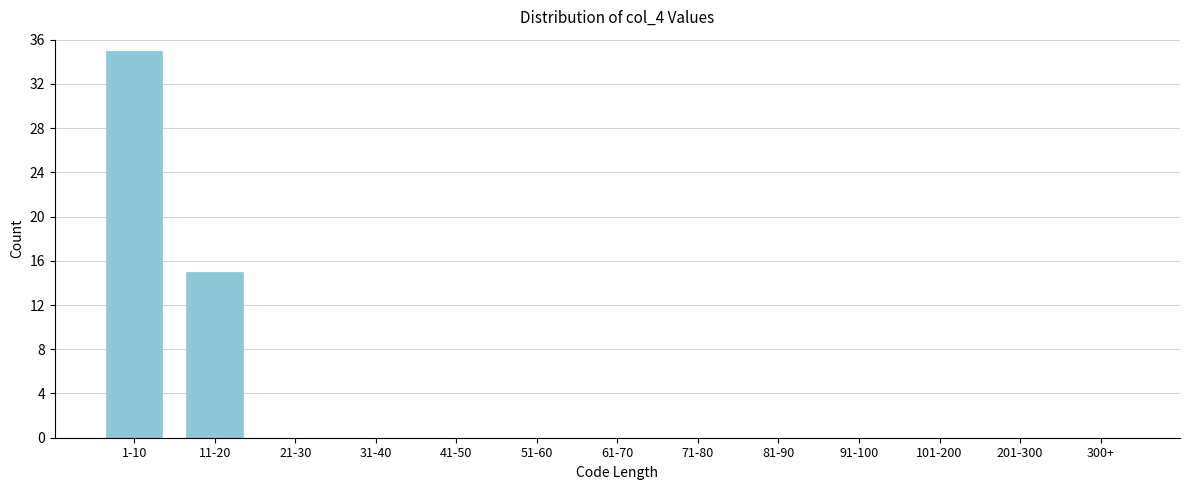

Reading left to right, list all the values displayed in this chart.

1-10=35	11-20=15	21-30=0	31-40=0	41-50=0	51-60=0	61-70=0	71-80=0	81-90=0	91-100=0	101-200=0	201-300=0	300+=0